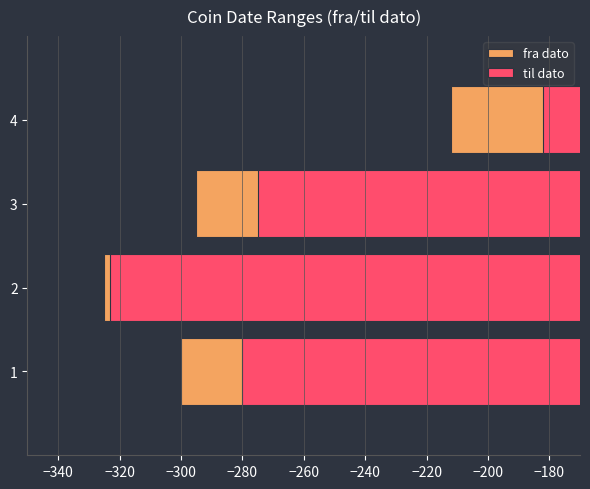

Between 2 and 3, which is larger?

3